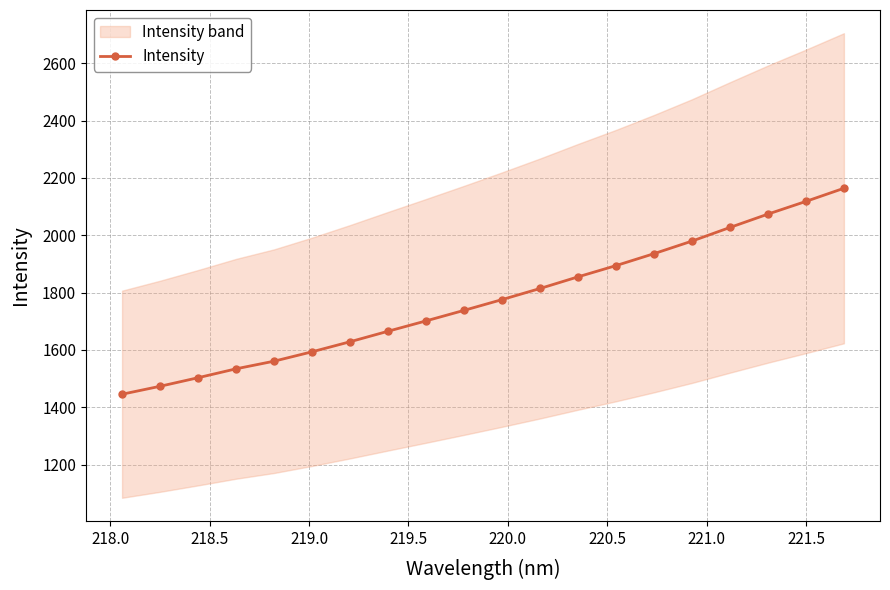

How many values in the Intensity series exceed 1775?

10